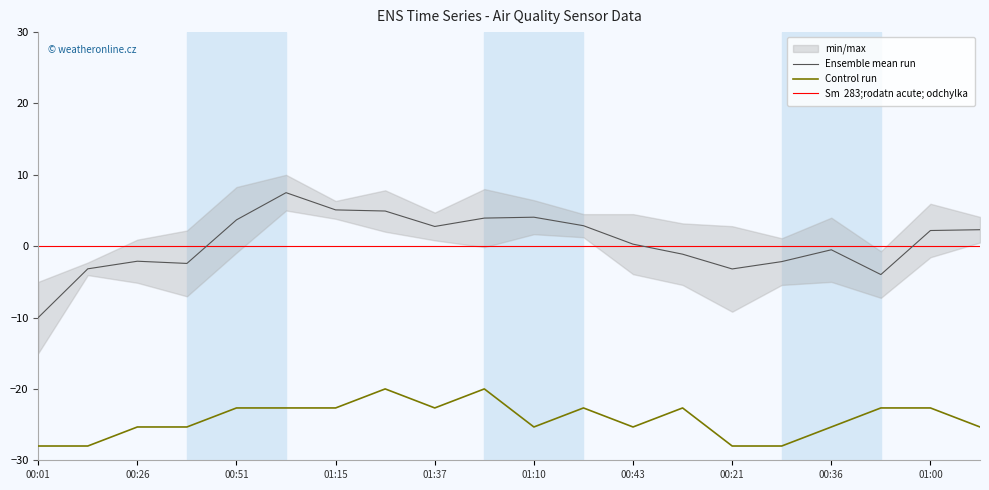

What is the spread (max minus min) of values at 01:15?

25.3